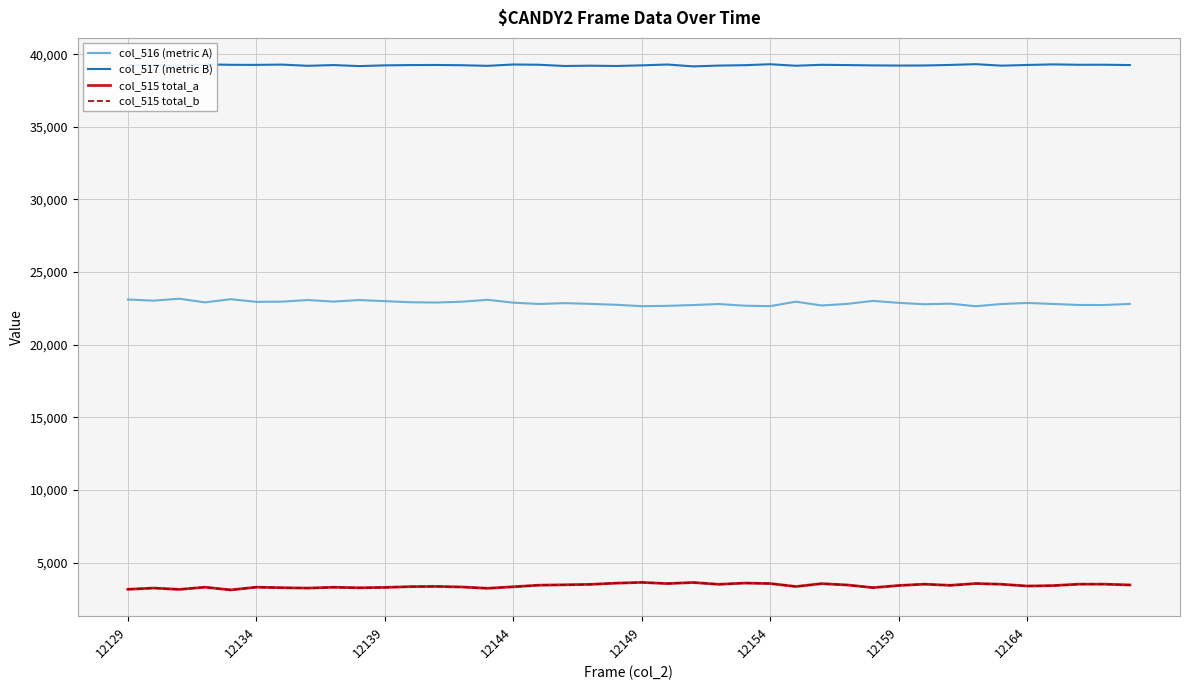

True or false: col_515 total_a and col_516 (metric A) intersect in this chart.

False